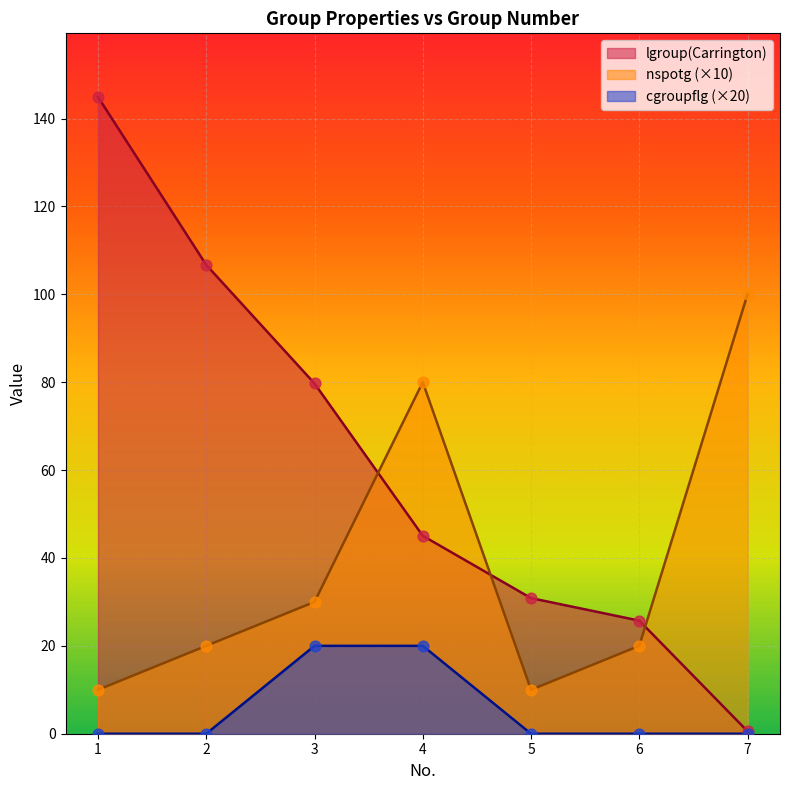

At how many categories does at least one series exceed 50?

5